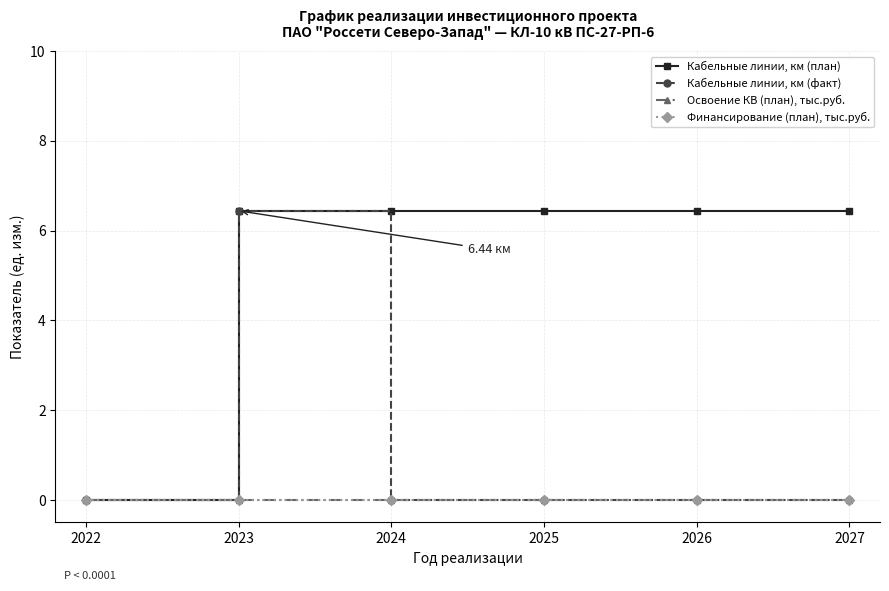

At which label is Кабельные линии, км (факт) closest to 3?

2022